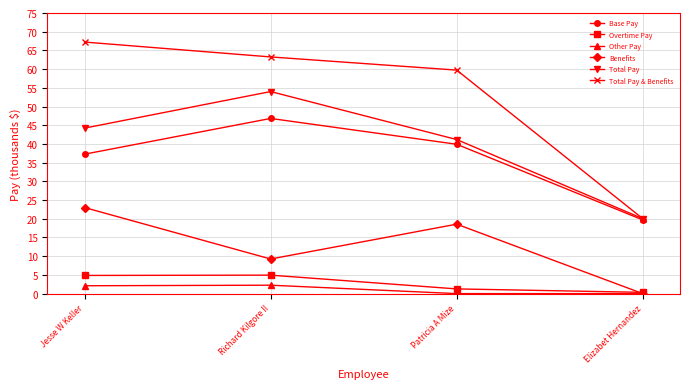

Is it true that Base Pay equals 37.3 at Jesse W Keller?

True